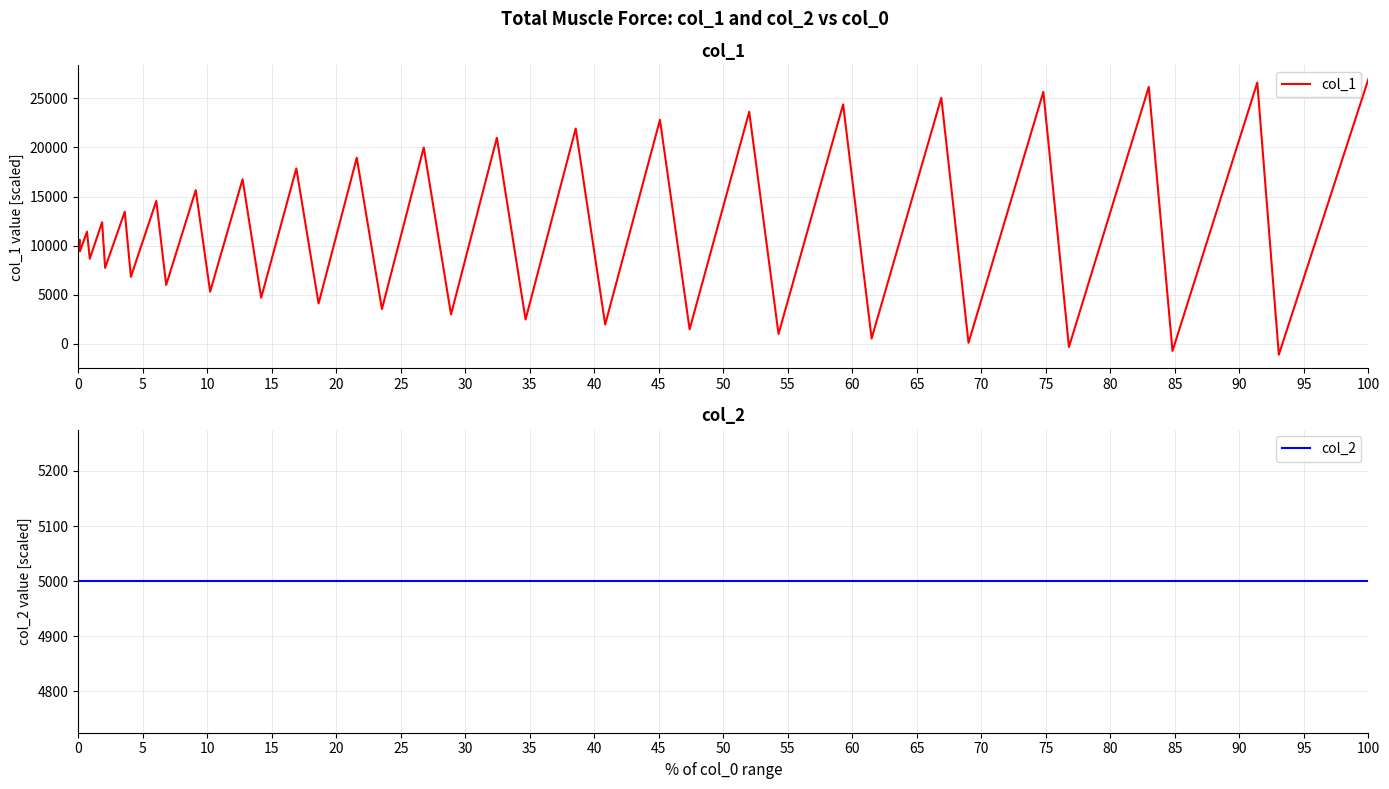

What is the maximum value for col_1?

26953.9